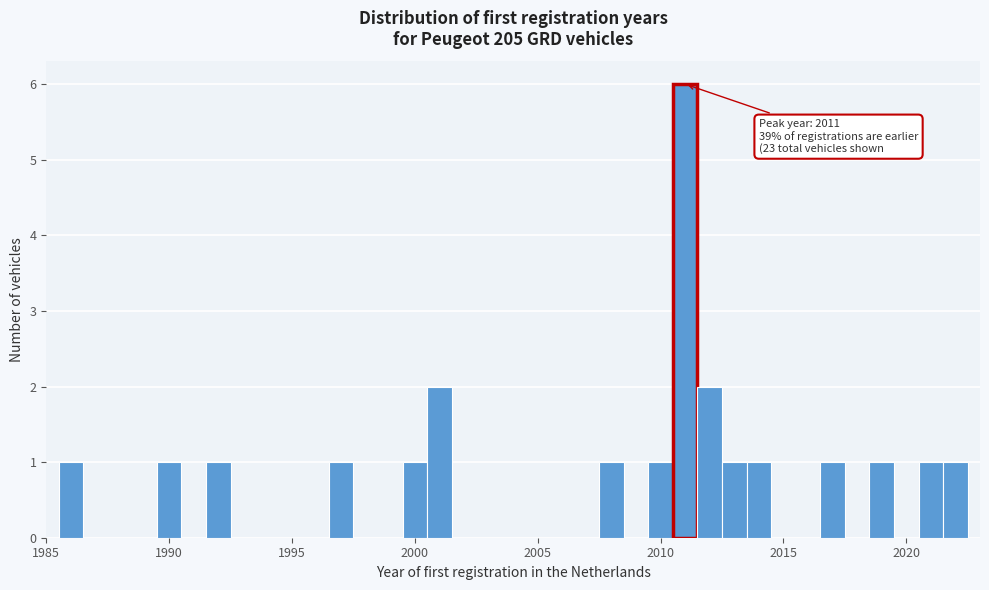

Around what value on the x-axis is the tallest bar? Give the approximate position of its centre, as read against the axis.

2011.0